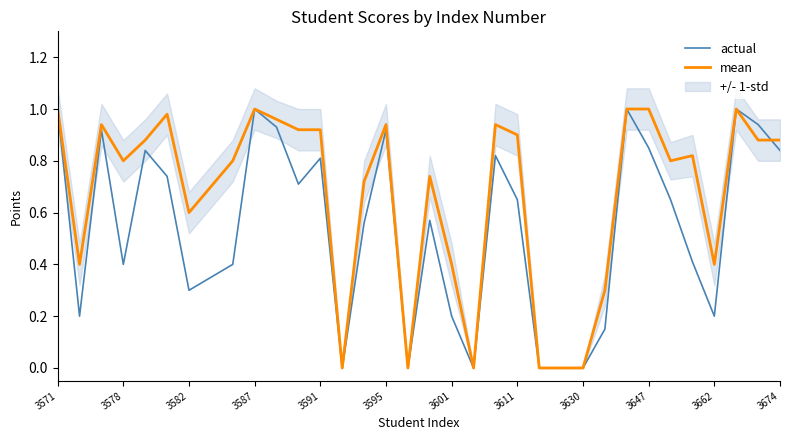

What is the sum of all actual values?

18.4